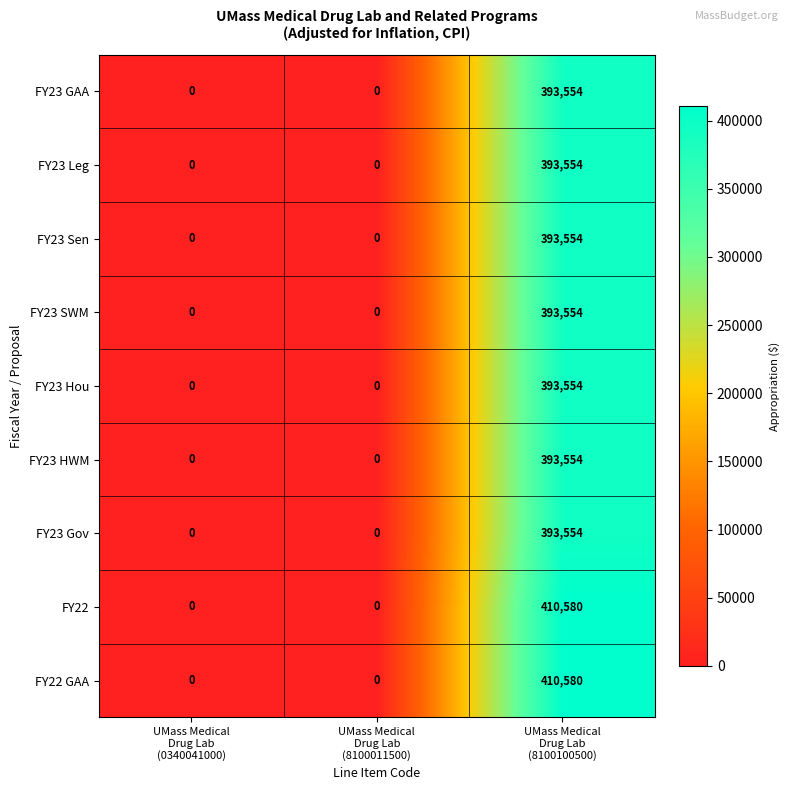

What is the greatest value displayed?

410580